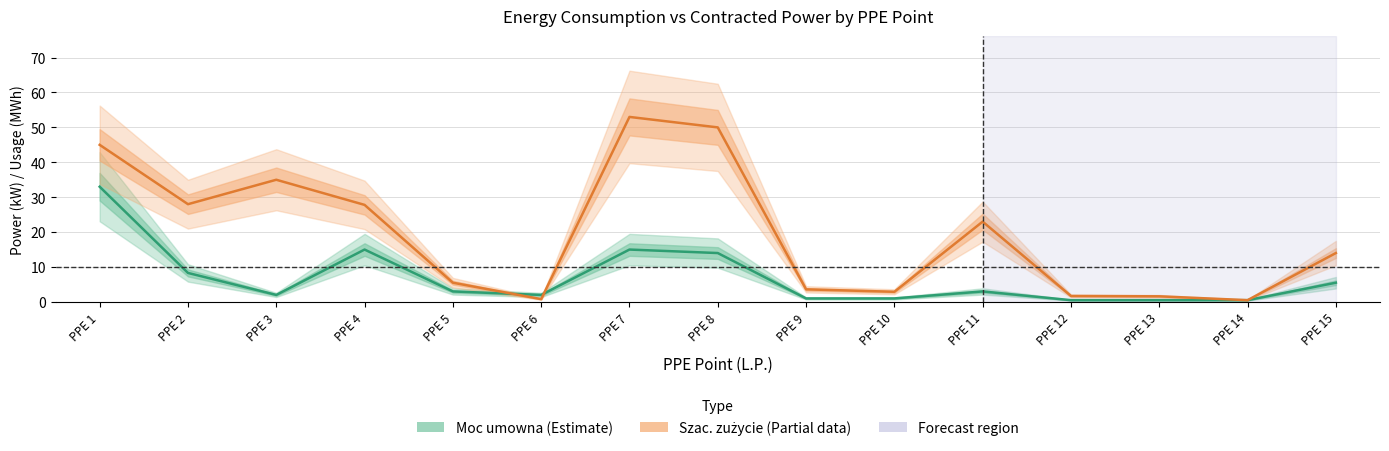

At how many categories does at least one series exceed 20?

7